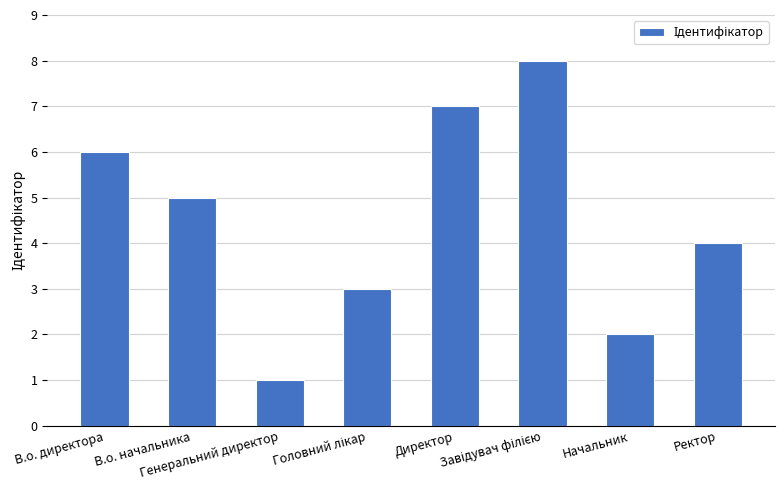

What is the difference between the maximum and minimum values?

7